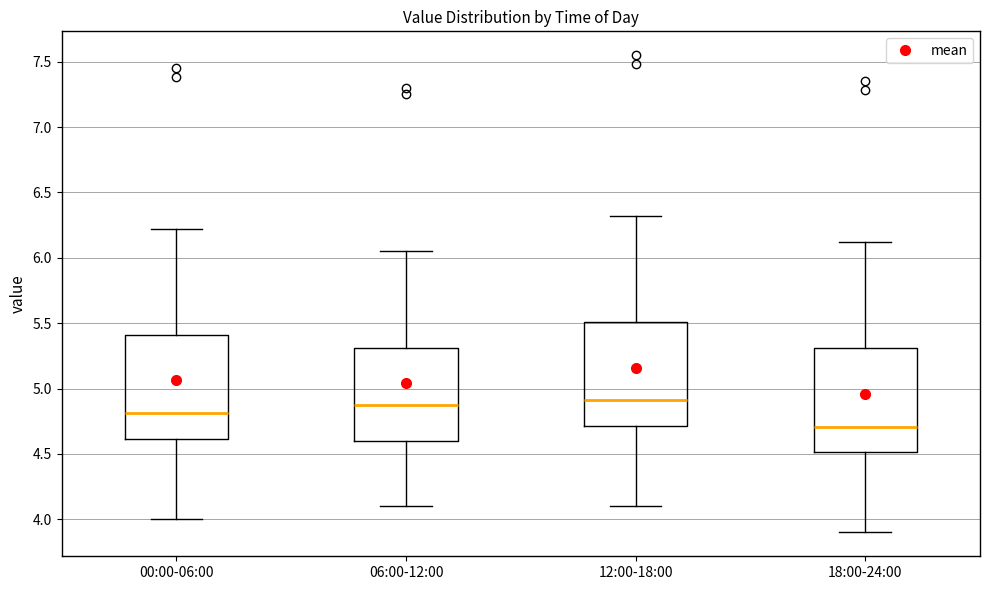

Reading left to right, read every box against the y-axis: the position of its median line, the range the box covers, and the ends of its whiskers. The values are not printed on the chart, so give them approximately, as read against the axis.

00:00-06:00: median 4.80, box 4.60 to 5.40, whiskers 4.00 to 6.20
06:00-12:00: median 4.90, box 4.60 to 5.30, whiskers 4.10 to 6.05
12:00-18:00: median 4.90, box 4.70 to 5.50, whiskers 4.10 to 6.30
18:00-24:00: median 4.70, box 4.50 to 5.30, whiskers 3.90 to 6.10